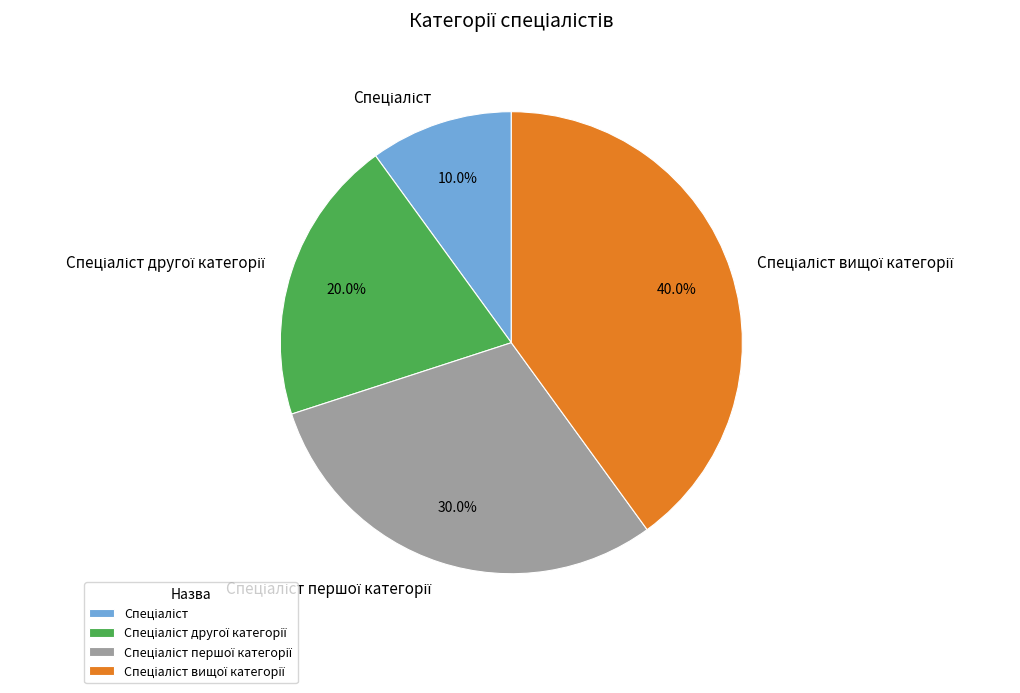

Is there any slice that represents more than half of the pie?

No